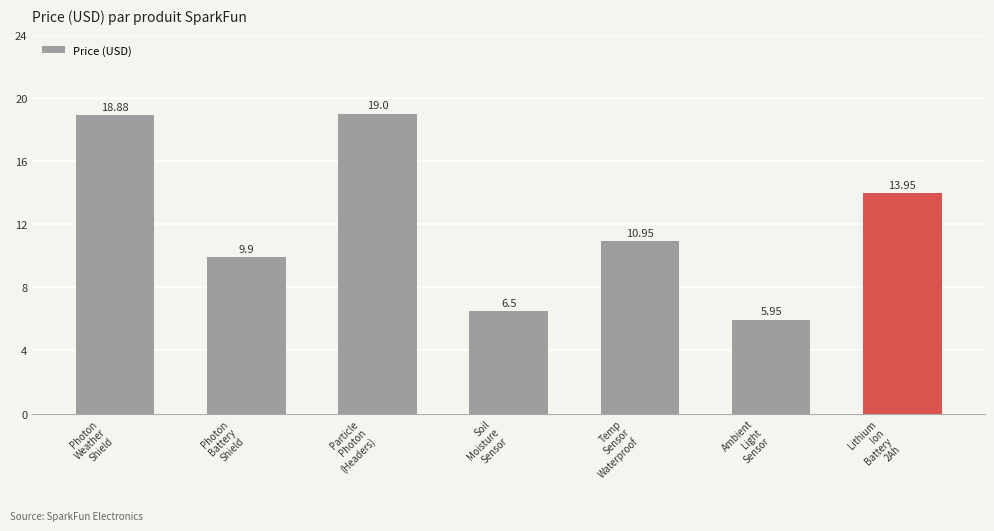

What is the label of the 6th bar from the right?

Photon
Battery
Shield